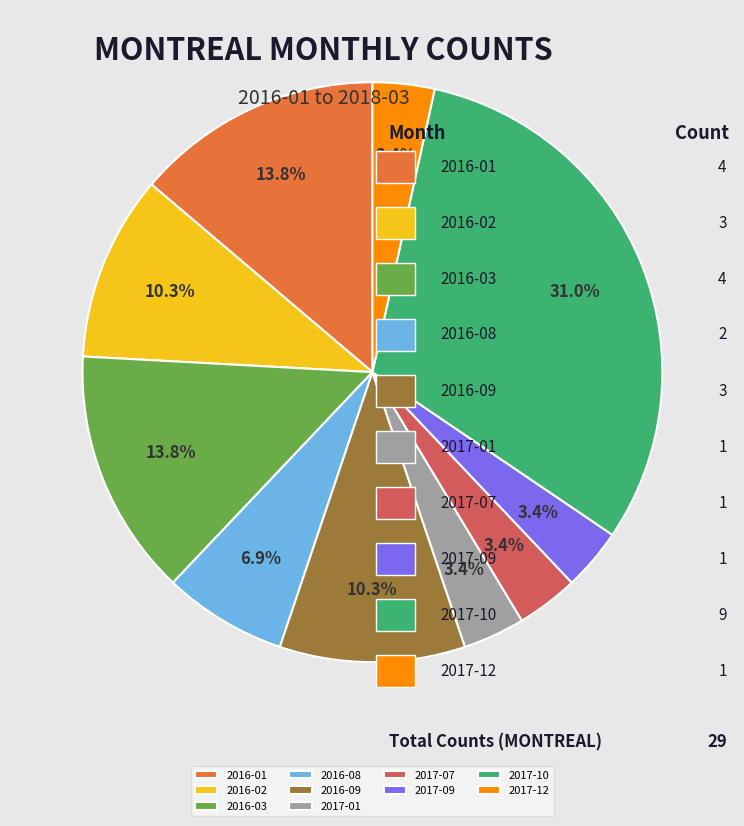

Between 2016-02 and 2016-03, which is larger?

2016-03